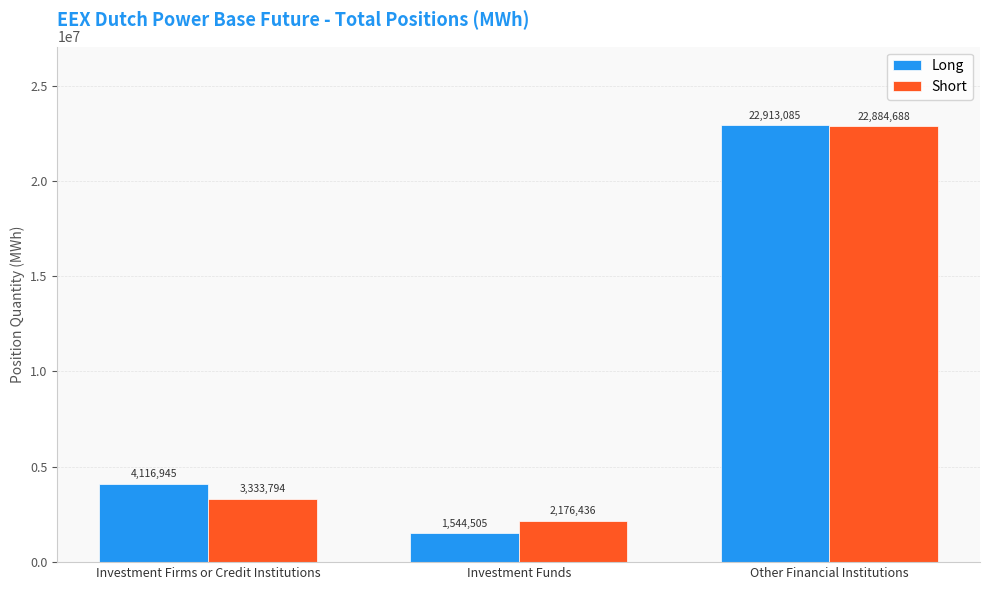

At how many categories does at least one series exceed 16294186?

1